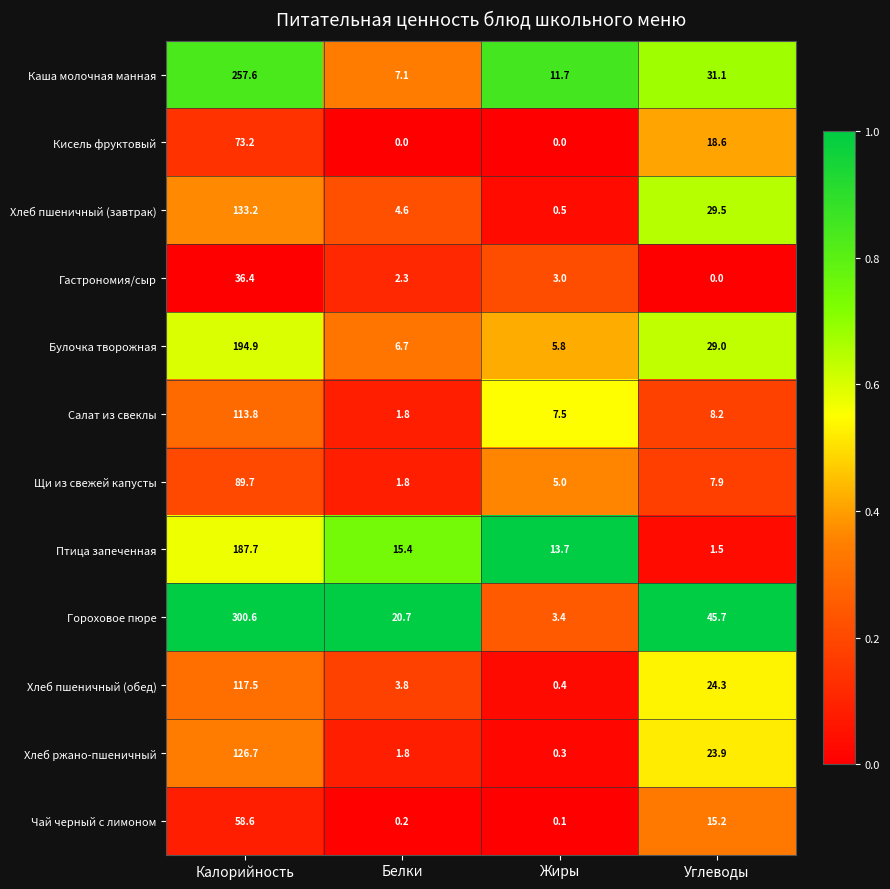

Rank the categories by Хлеб пшеничный (завтрак) value from lowest to highest.

Жиры, Белки, Углеводы, Калорийность